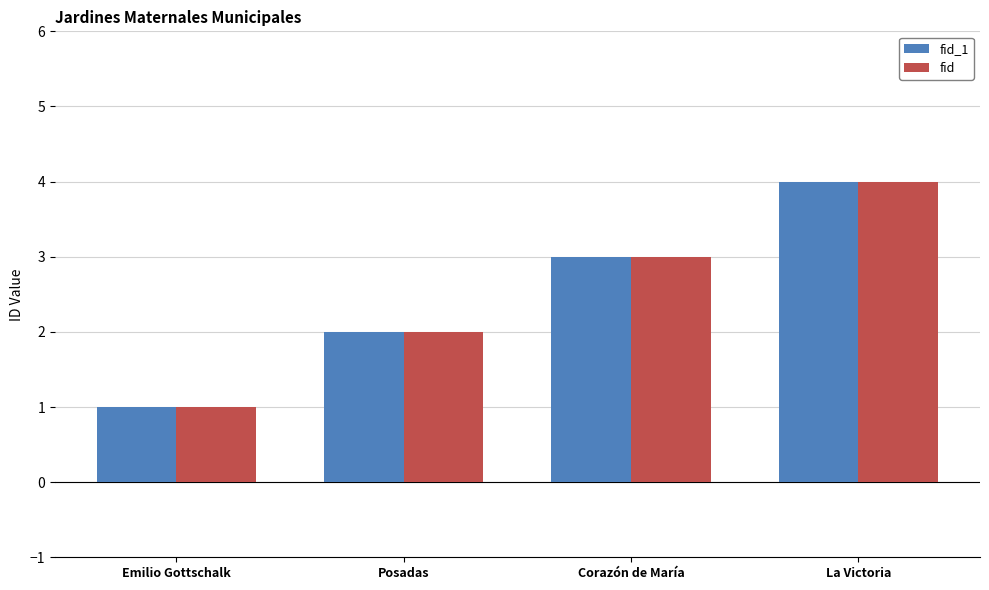

Reading left to right, extract all data points from this chart.

fid_1: 1	2	3	4
fid: 1	2	3	4